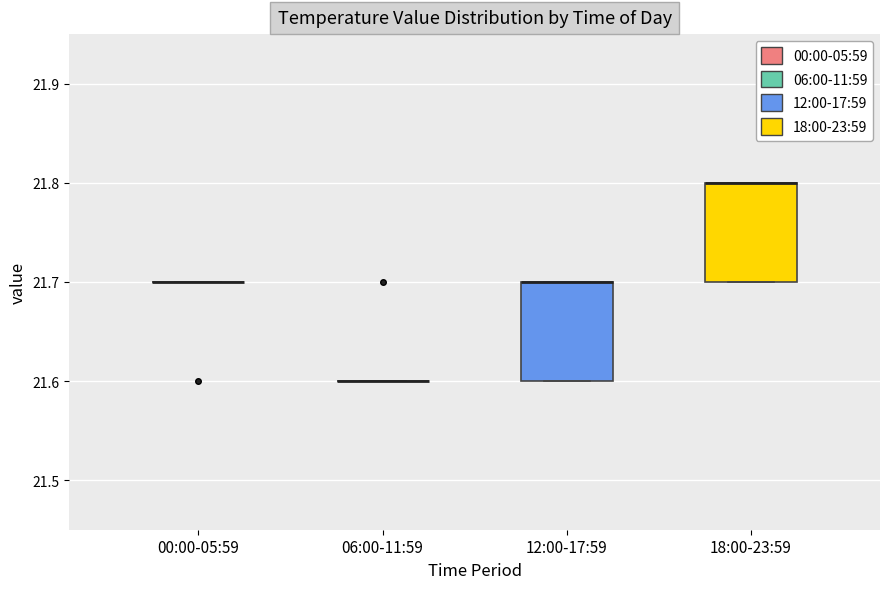

Reading left to right, read every box against the y-axis: the position of its median line, the range the box covers, and the ends of its whiskers. The values are not printed on the chart, so give them approximately, as read against the axis.

00:00-05:59: box collapsed to a line at 21.7, whiskers 21.7 to 21.7
06:00-11:59: box collapsed to a line at 21.6, whiskers 21.6 to 21.6
12:00-17:59: median 21.7 (drawn on the box's upper edge), box 21.6 to 21.7, whiskers 21.6 to 21.7
18:00-23:59: median 21.8 (drawn on the box's upper edge), box 21.7 to 21.8, whiskers 21.7 to 21.8